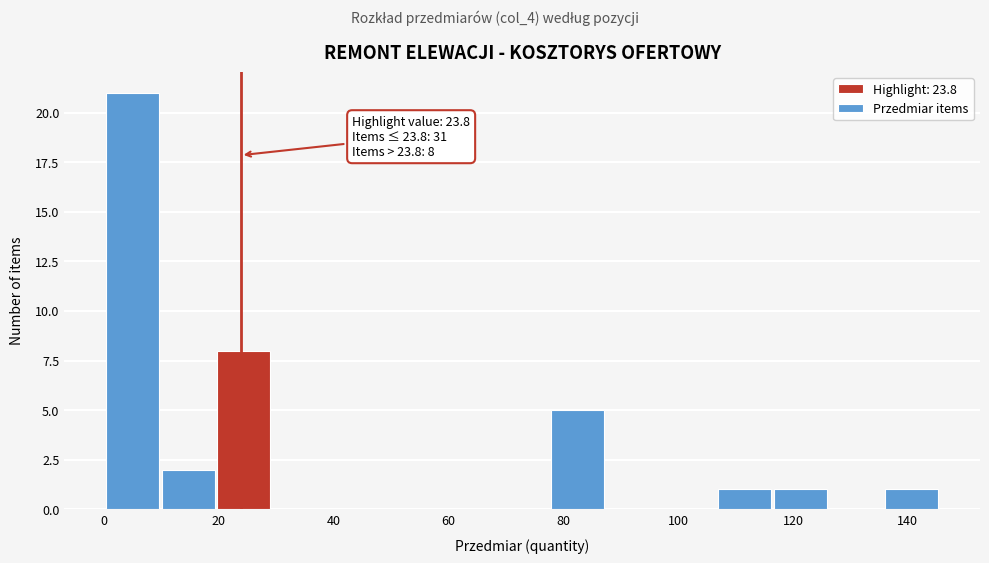

Which range on the x-axis has the tallest bar?

0 to 10